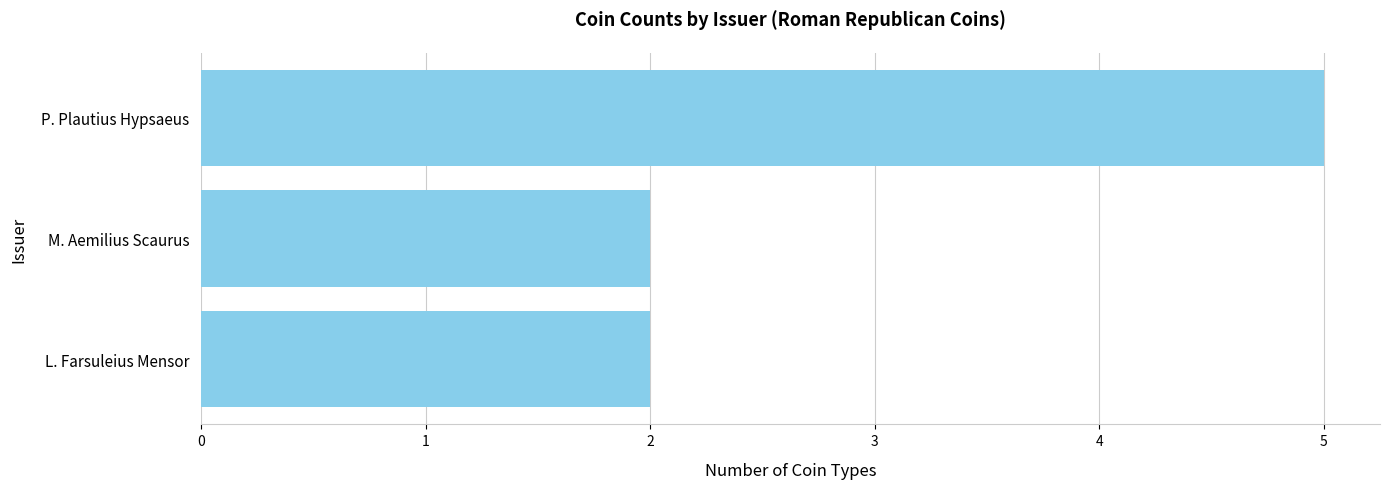

The chart shows a value of 1 at L. Farsuleius Mensor. True or false?

False